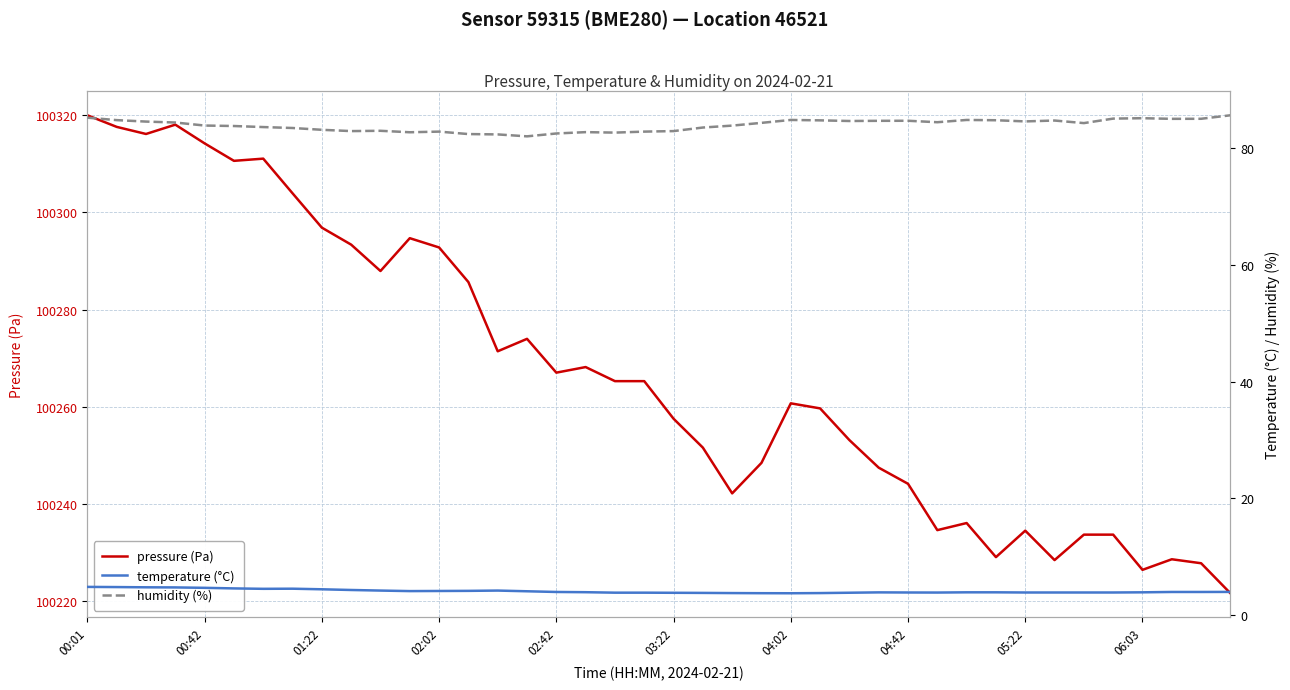

Is this an area chart (filled region under the line)?

No